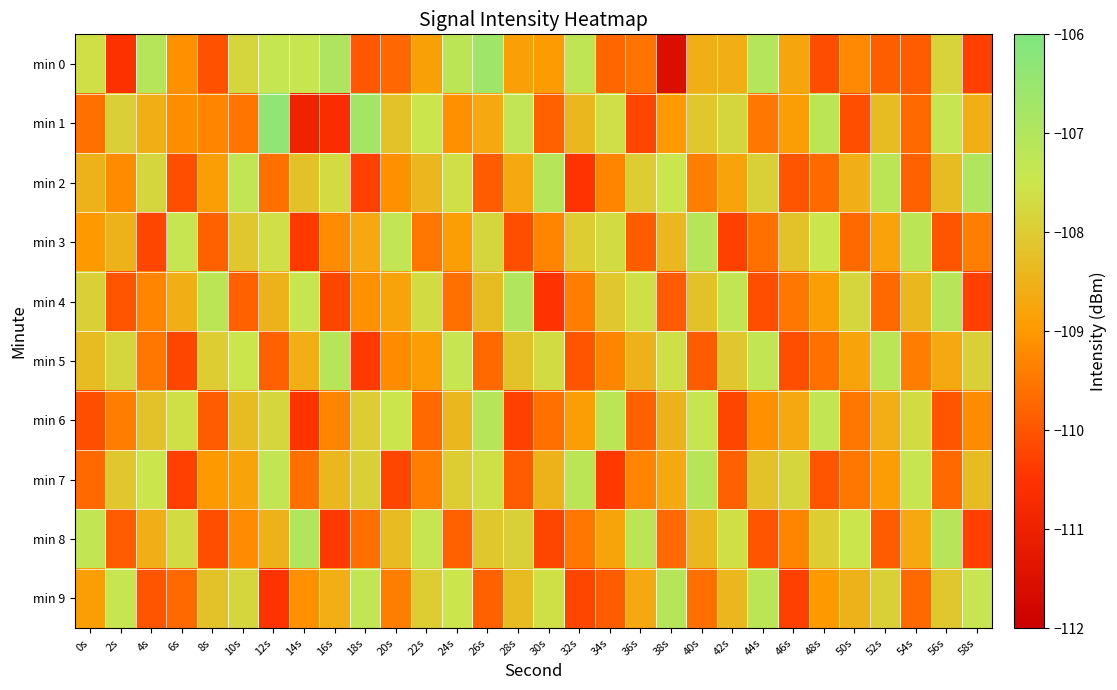

Rank the series at 28s from lowest to highest value.

min 6, min 3, min 7, min 0, min 2, min 9, min 5, min 8, min 1, min 4